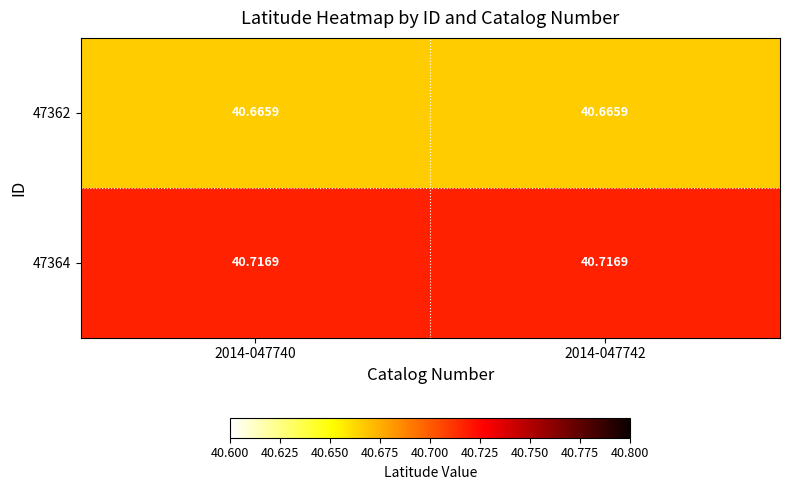

Count the number of categories in the chart.

2